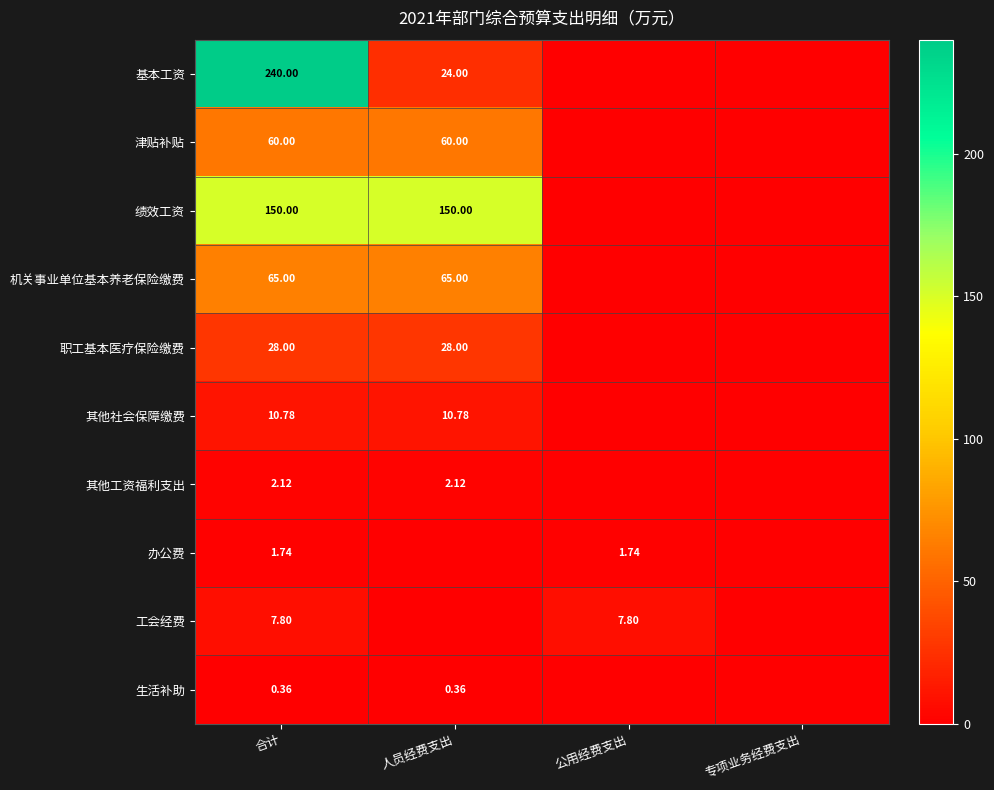

Is the value of 基本工资 at 合计 greater than the value of 职工基本医疗保险缴费 at 人员经费支出?

Yes